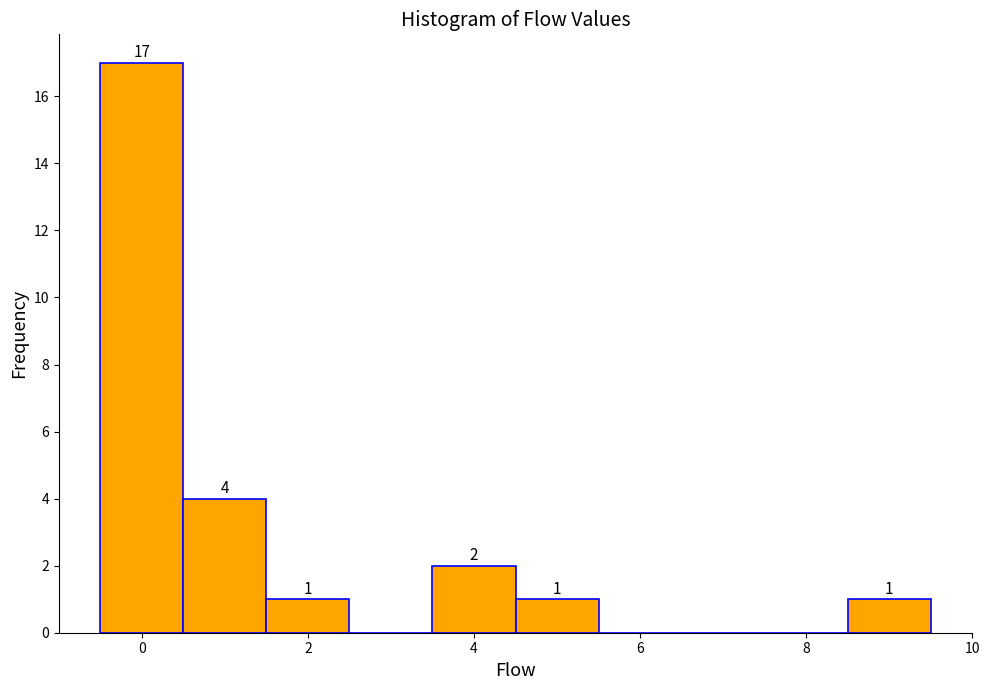

Which range on the x-axis has the tallest bar?

-0.5 to 0.5